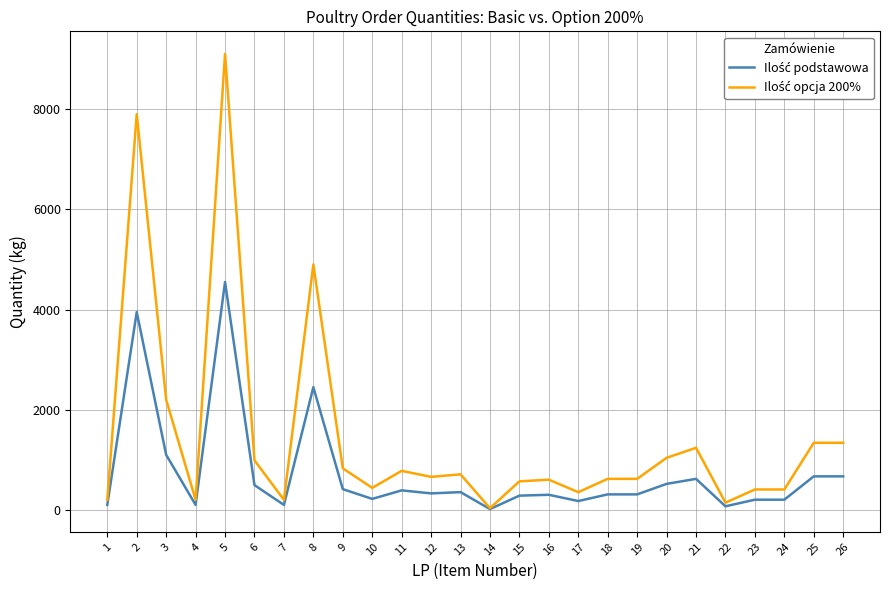

What is the maximum value shown in the chart?

9100